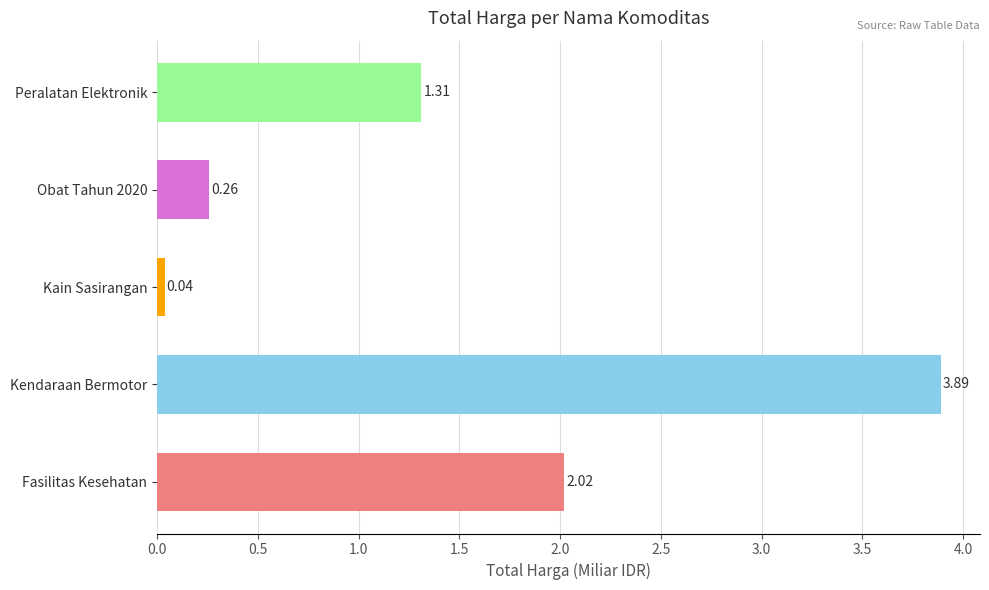

Does the chart contain any negative values?

No